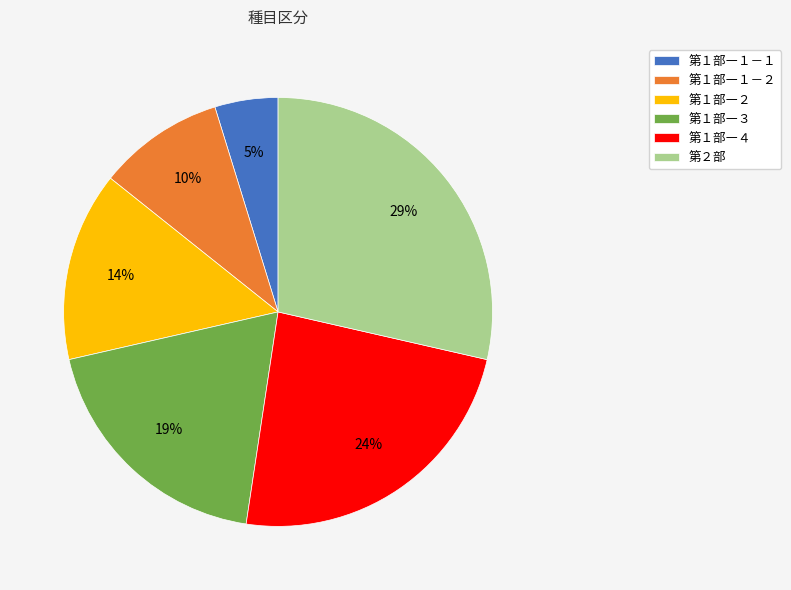

To the nearest percent, what is the difference between the largest and smallest slice percentages?

24%